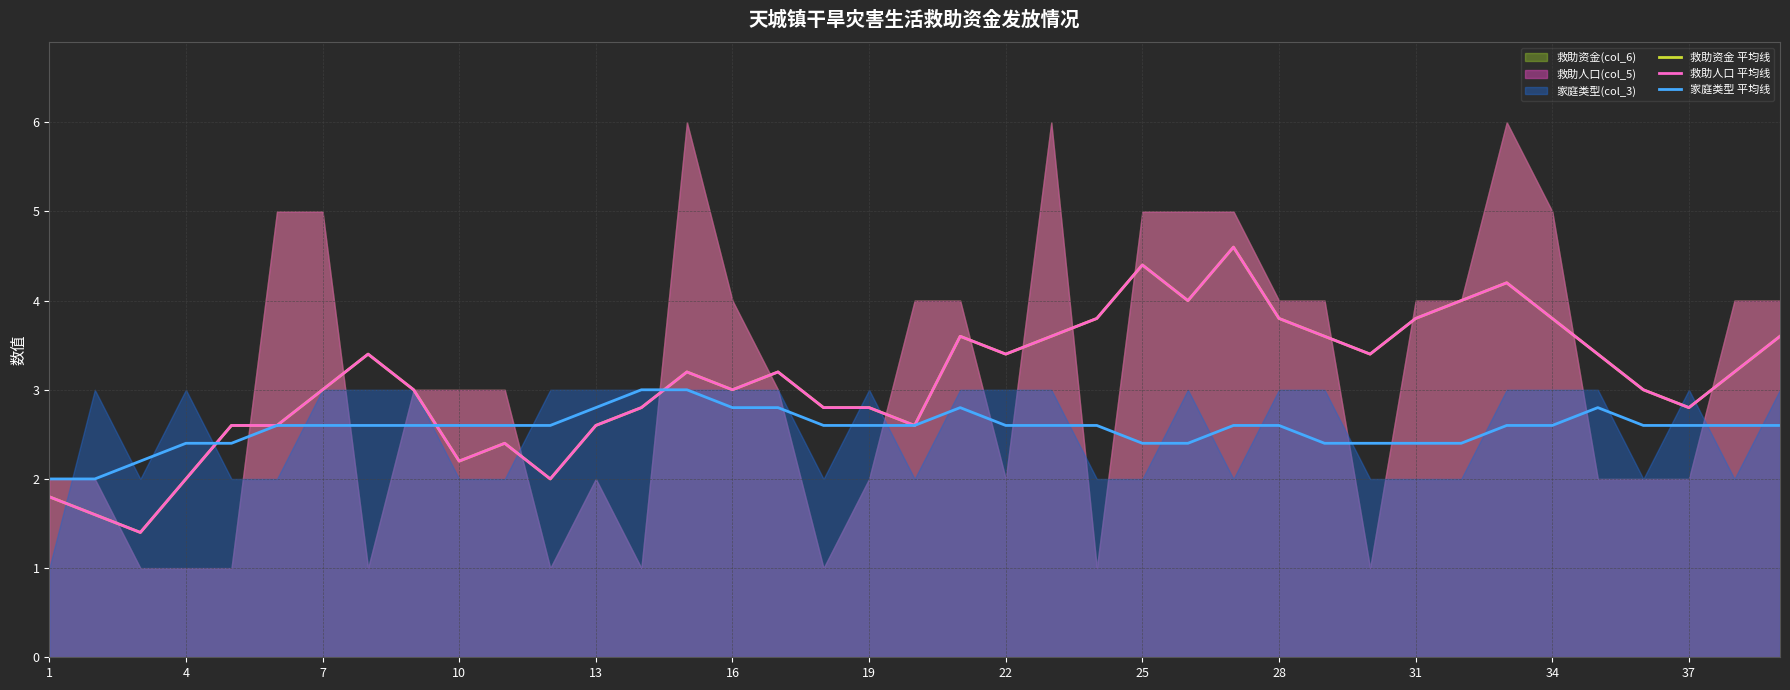

True or false: 救助资金 平均线 has more than 1 points higher than both neighbors.

True